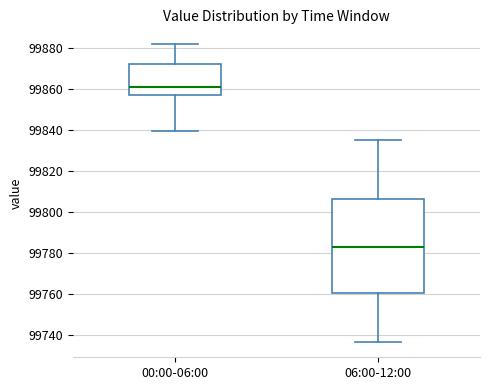

Reading left to right, read every box against the y-axis: the position of its median line, the range the box covers, and the ends of its whiskers. The values are not printed on the chart, so give them approximately, as read against the axis.

00:00-06:00: median 99862, box 99858 to 99872, whiskers 99840 to 99882
06:00-12:00: median 99784, box 99760 to 99806, whiskers 99736 to 99836